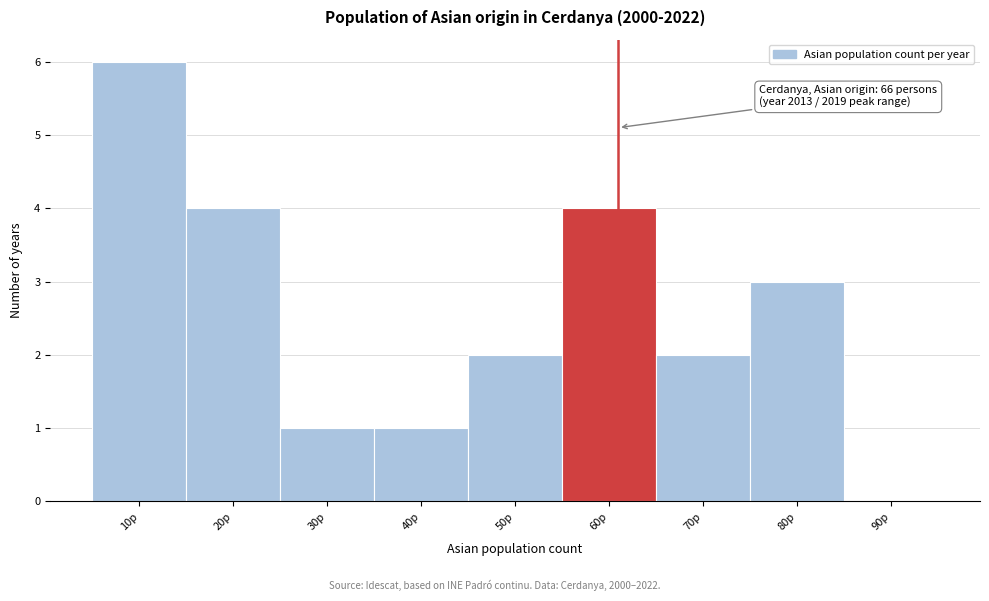

Reading left to right, what are all the values shown in this chart?

10p=6	20p=4	30p=1	40p=1	50p=2	60p=4	70p=2	80p=3	90p=0